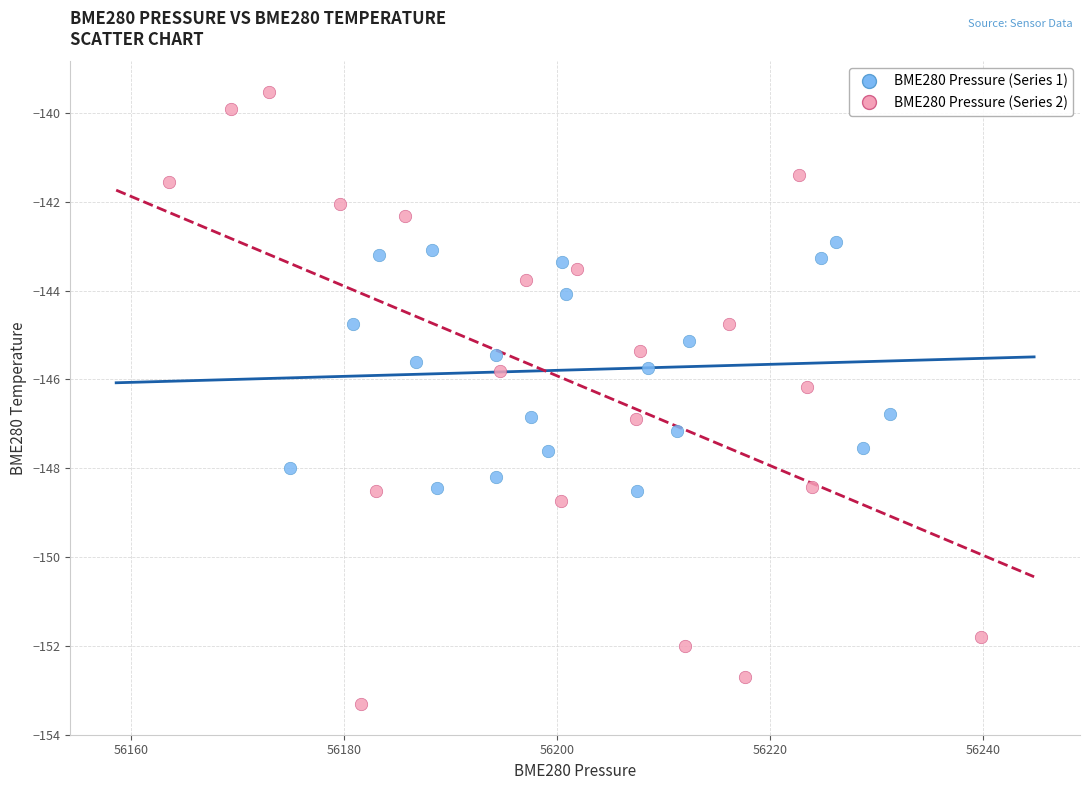

Which series reaches the maximum Y coordinate?

BME280 Pressure (Series 2)